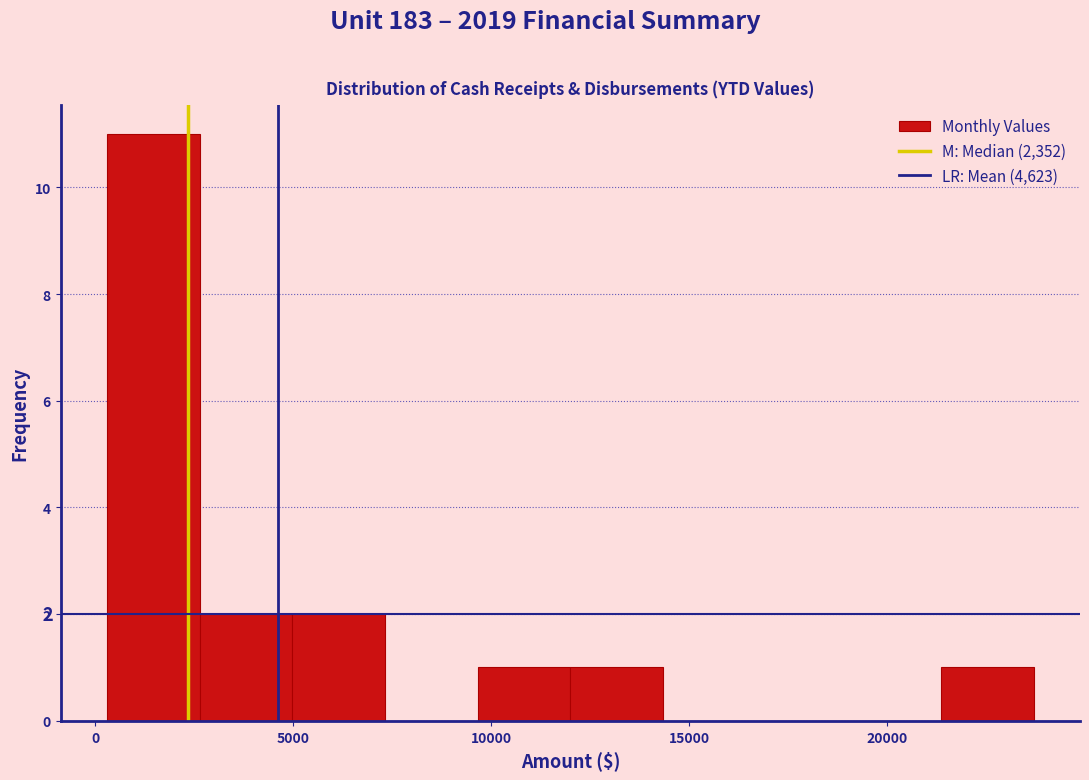

Over which range of the x-axis is the bar tallest?

500 to 2500